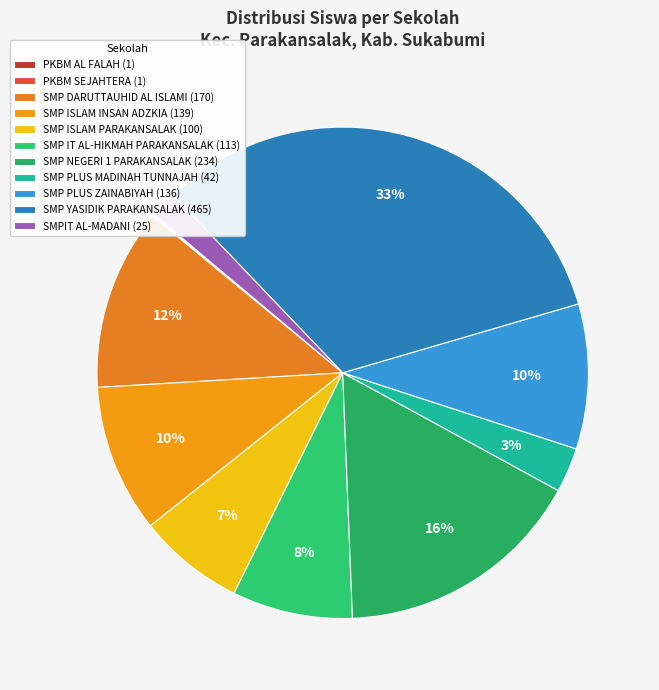

Combined, do PKBM AL FALAH and SMPIT AL-MADANI account for over 50%?

No